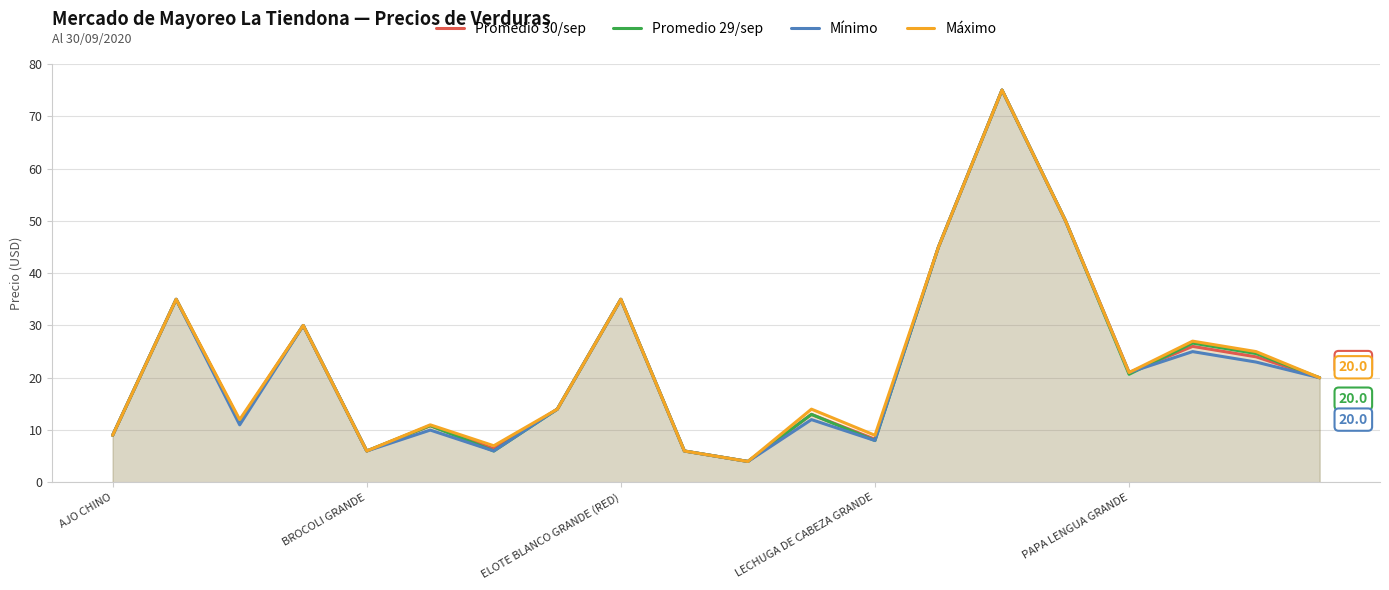

True or false: Máximo and Promedio 30/sep cross at least once.

False